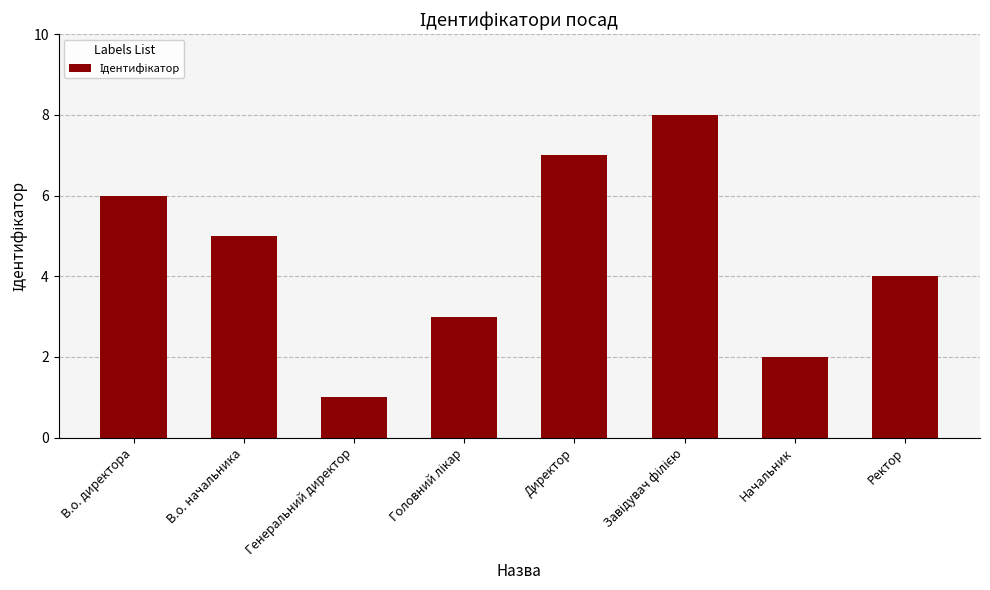

Reading left to right, list all the values displayed in this chart.

6	5	1	3	7	8	2	4